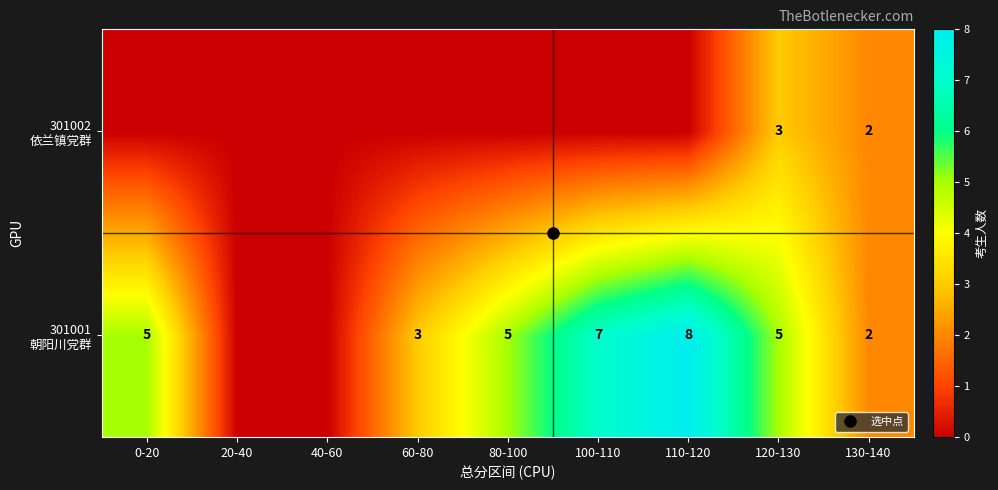

Is the value of 301002 依兰镇党群 at 20-40 greater than the value of 301001 朝阳川党群 at 20-40?

No